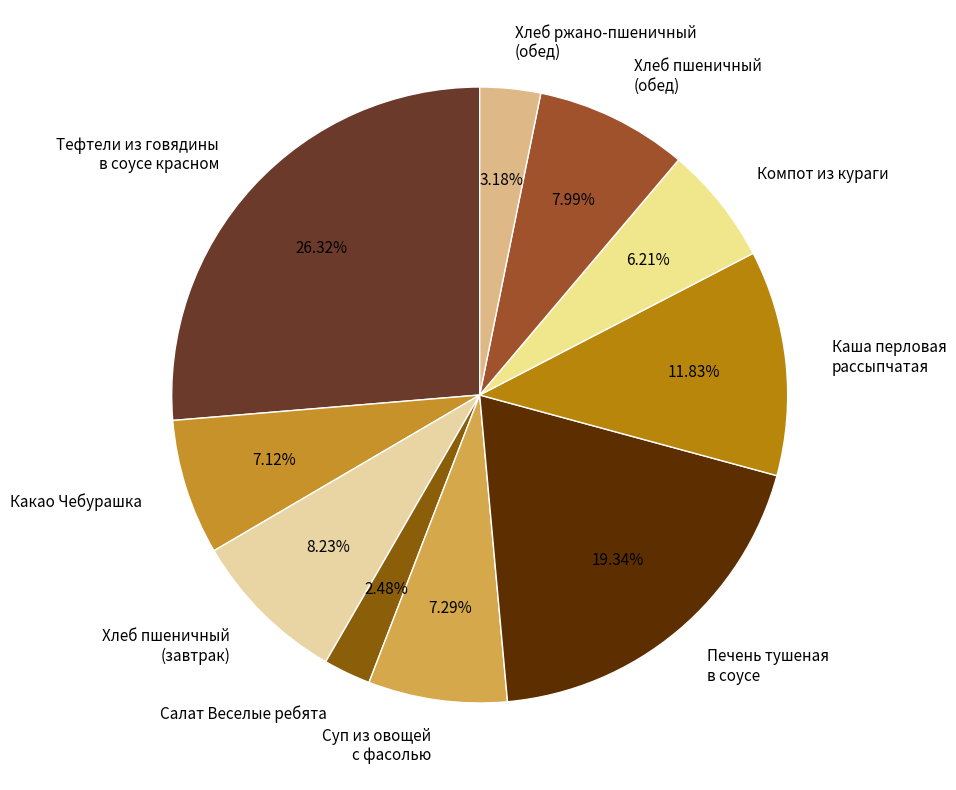

Approximately how many times larger is the value at Хлеб пшеничный (обед) compared to Хлеб ржано-пшеничный (обед)?

2.5